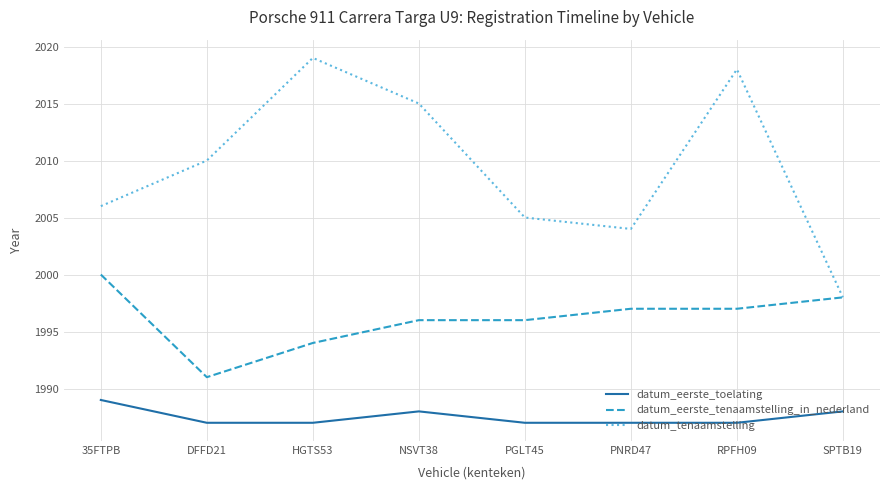

What is the total value across all series at RPFH09?

6002